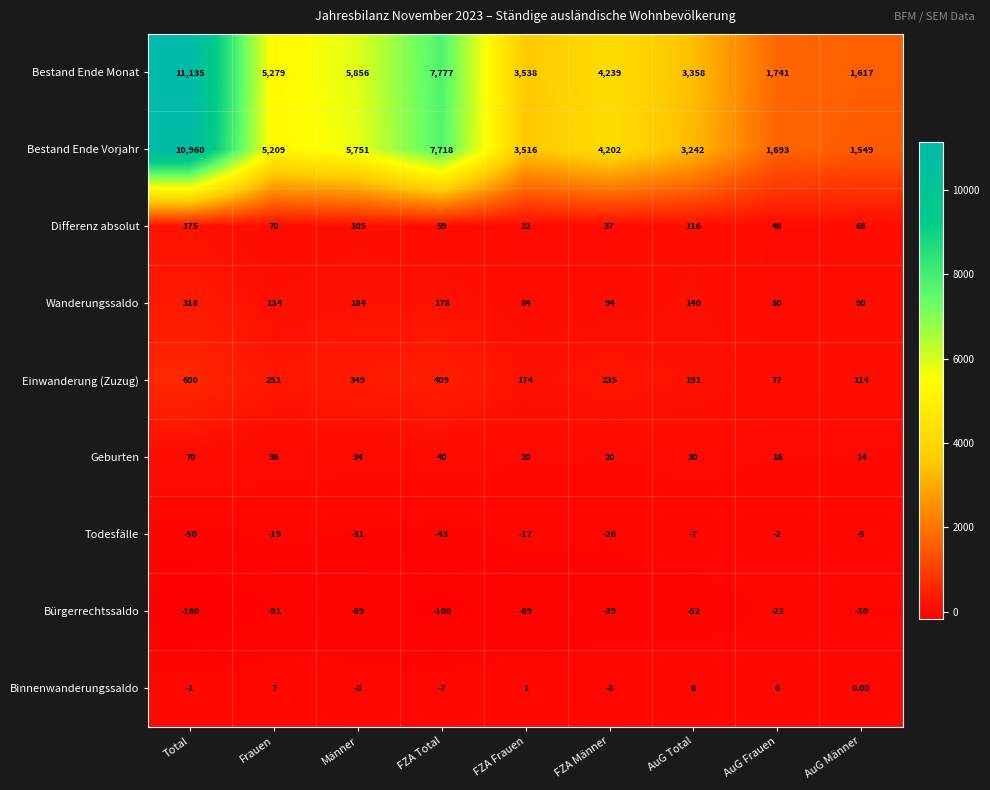

What is the spread (max minus min) of values at FZA Total?

7885